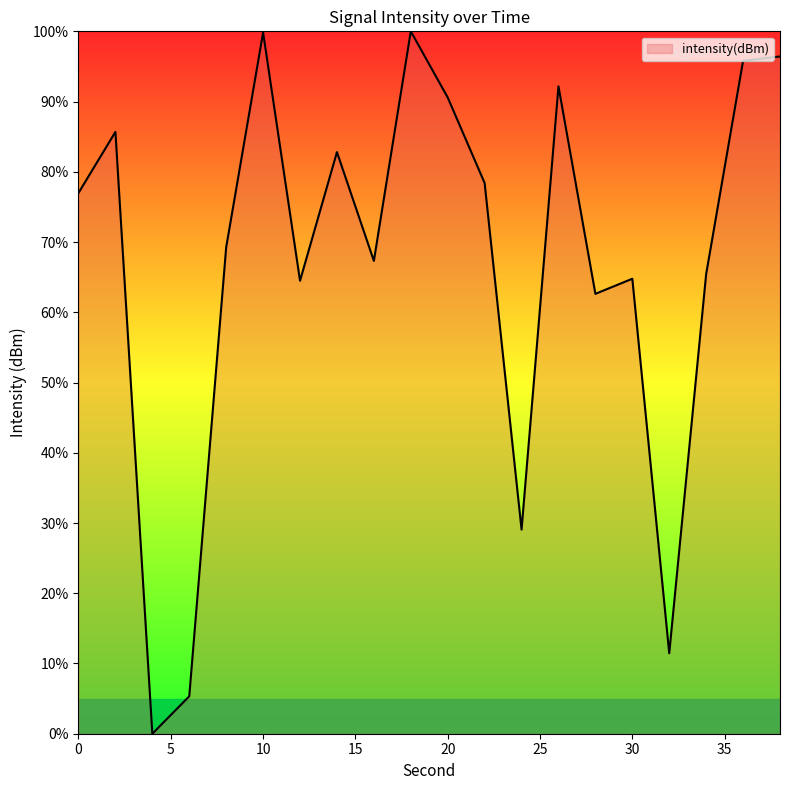

Count the number of categories in the chart.

20